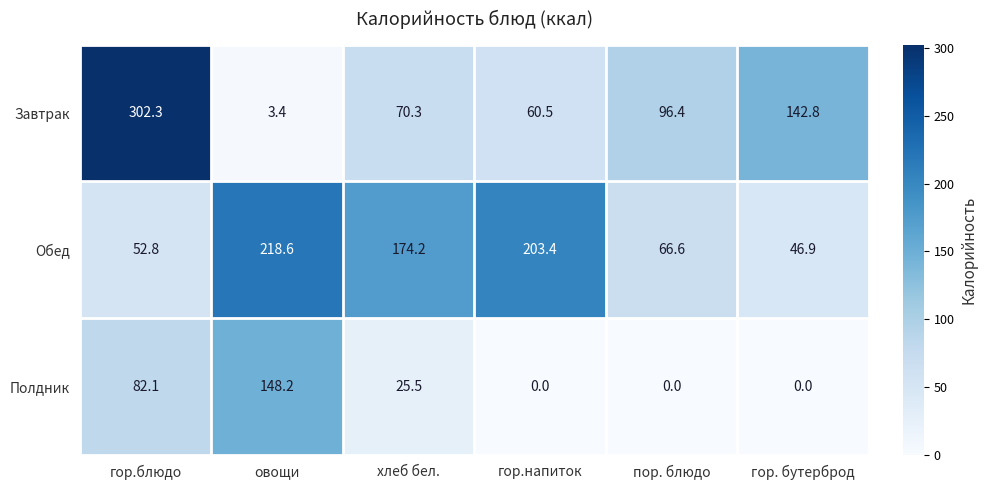

Is the value of Полдник at гор. бутерброд greater than the value of Завтрак at гор. бутерброд?

No